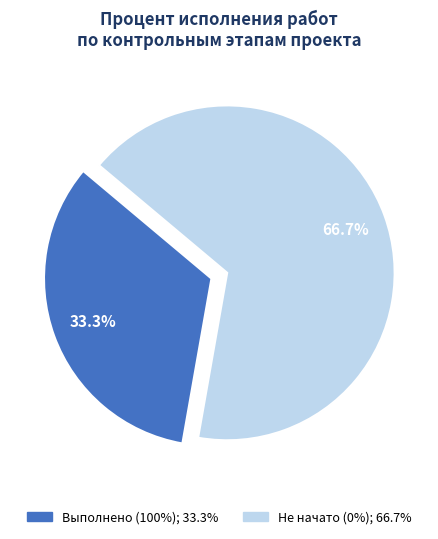

Is there a majority slice in this chart?

Yes